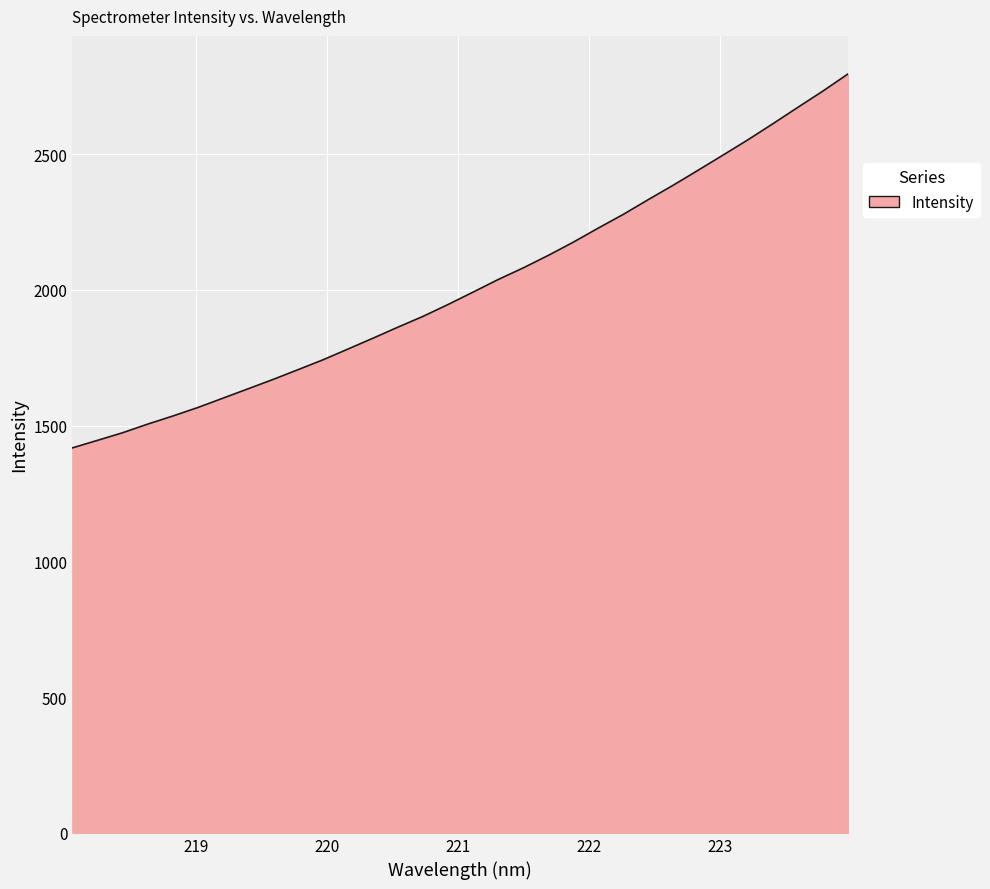

What is the minimum value shown in the chart?

1418.2